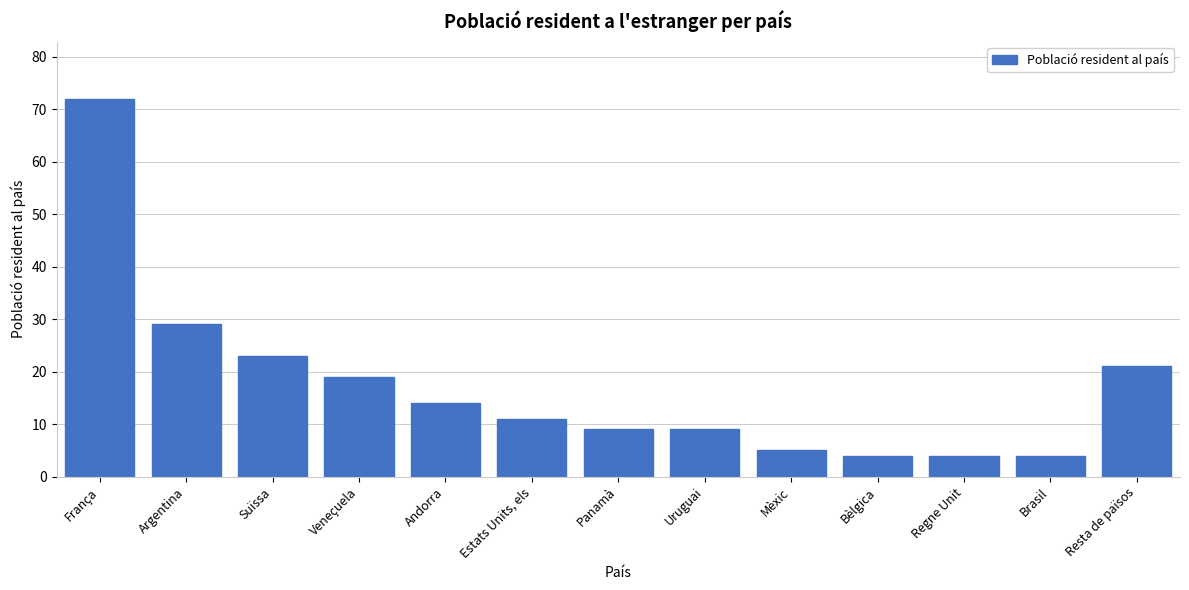

Reading right to left, what are all the values shown in this chart?

21	4	4	4	5	9	9	11	14	19	23	29	72